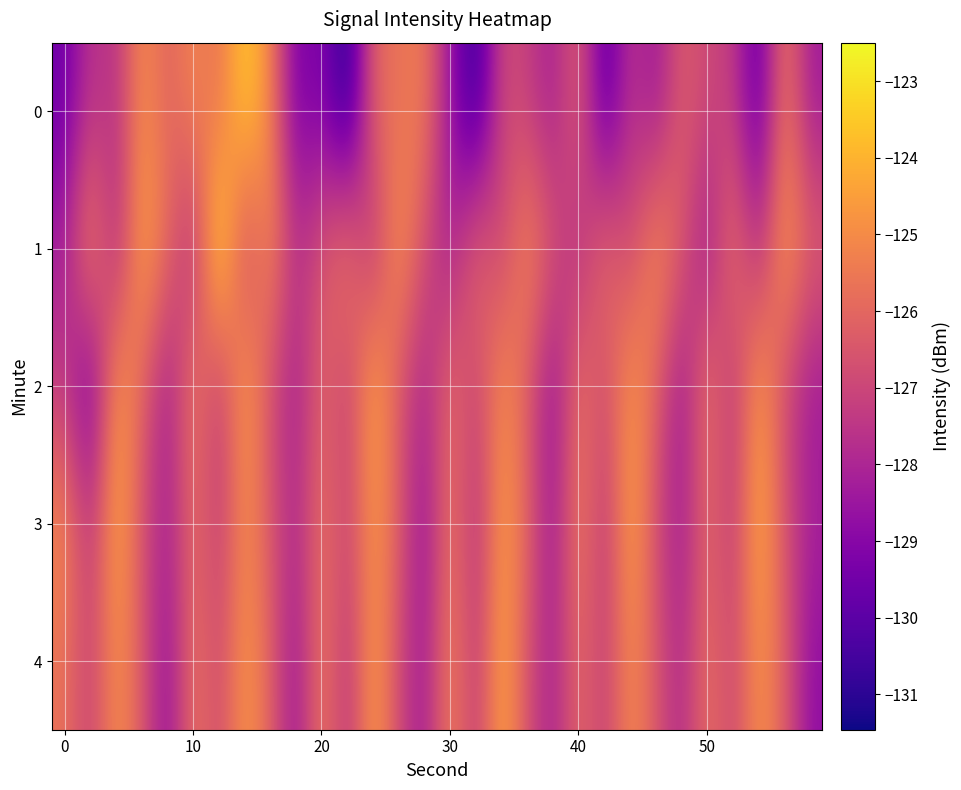

At how many categories does at least one series exceed -127?

29